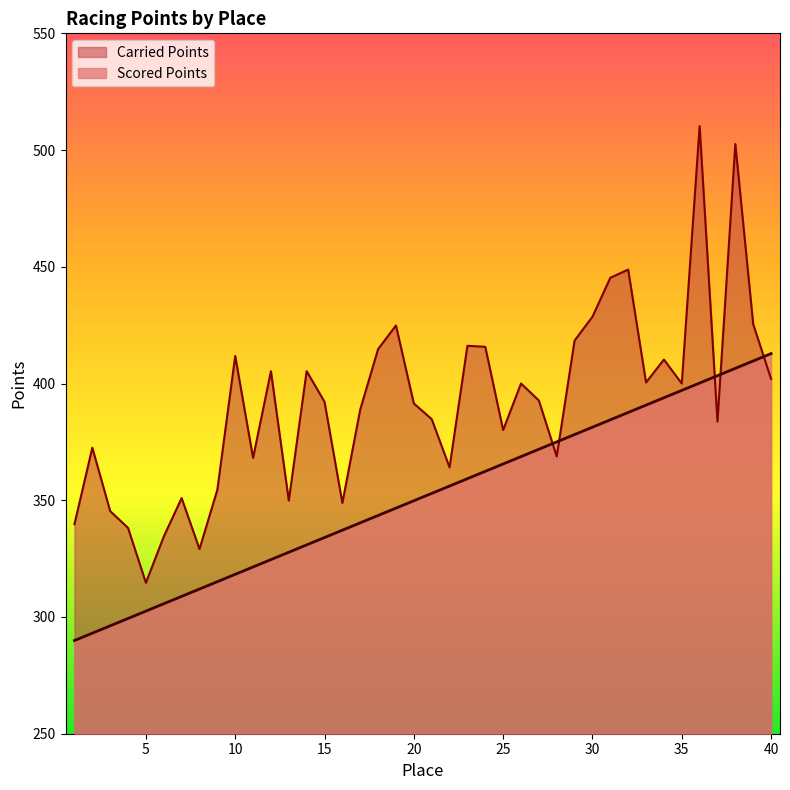

How many series are shown in this chart?

2